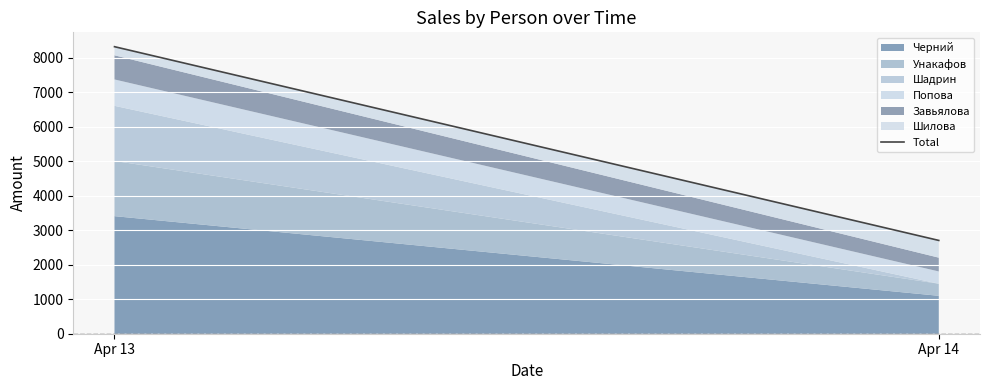

What is the change in value from Apr 13 to Apr 14?

-5619